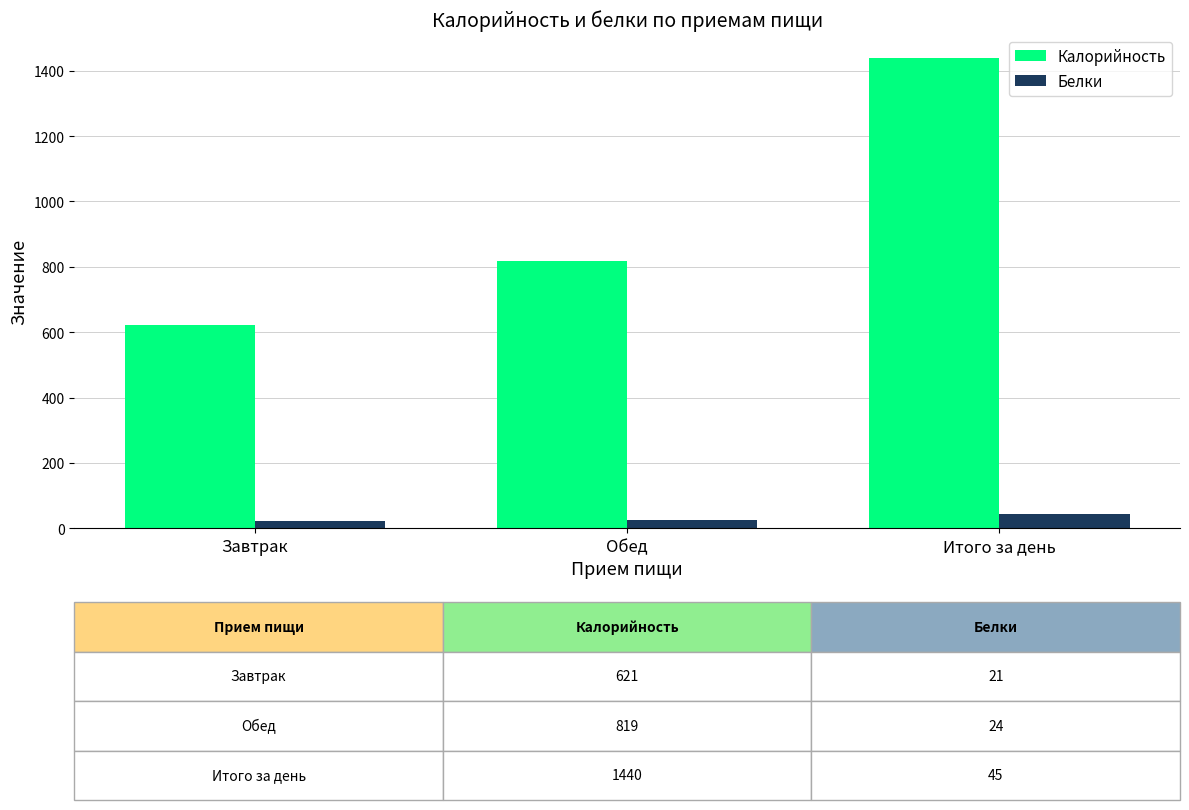

What is the difference between the Калорийность values at Завтрак and Обед?

198